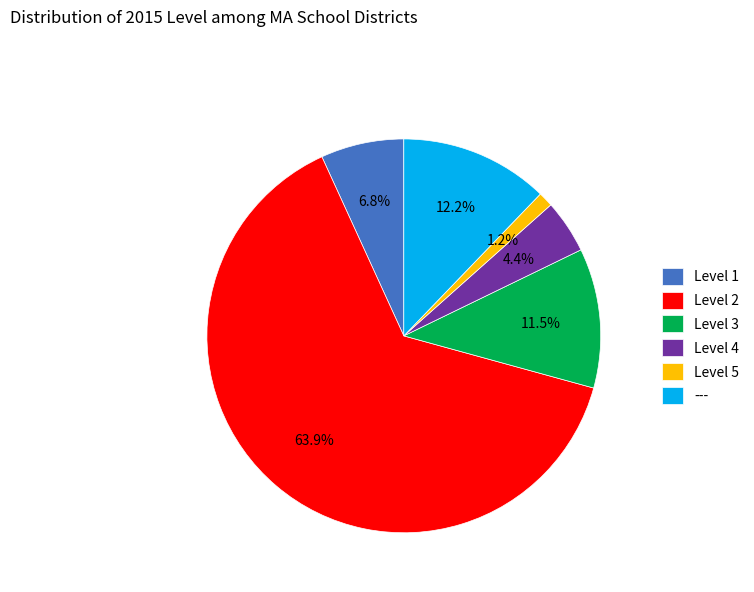

What is the largest slice in the pie chart?

Level 2